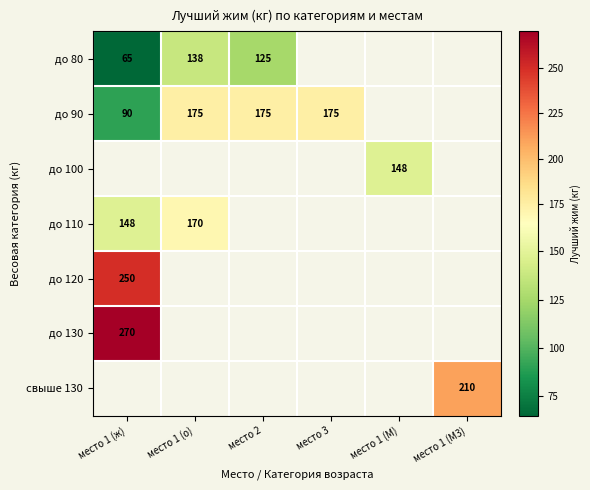

How many data points in до 90 are less than 175?

1